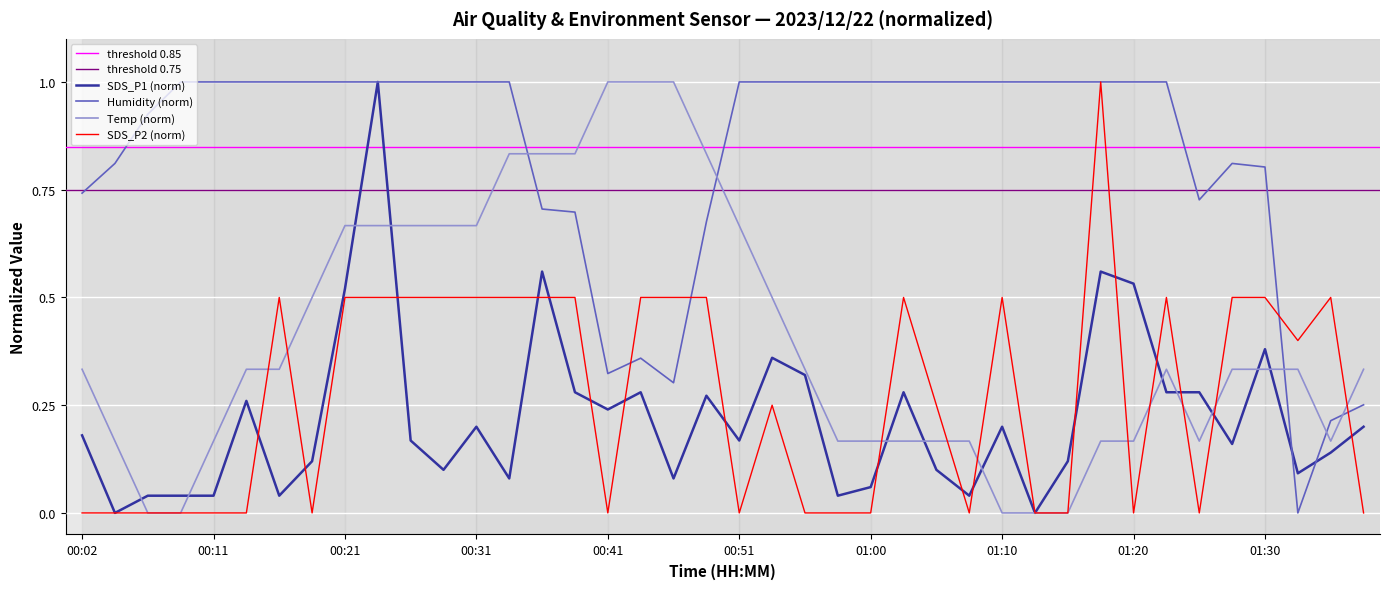

How many interior local peaks does the SDS_P2 series have?

7